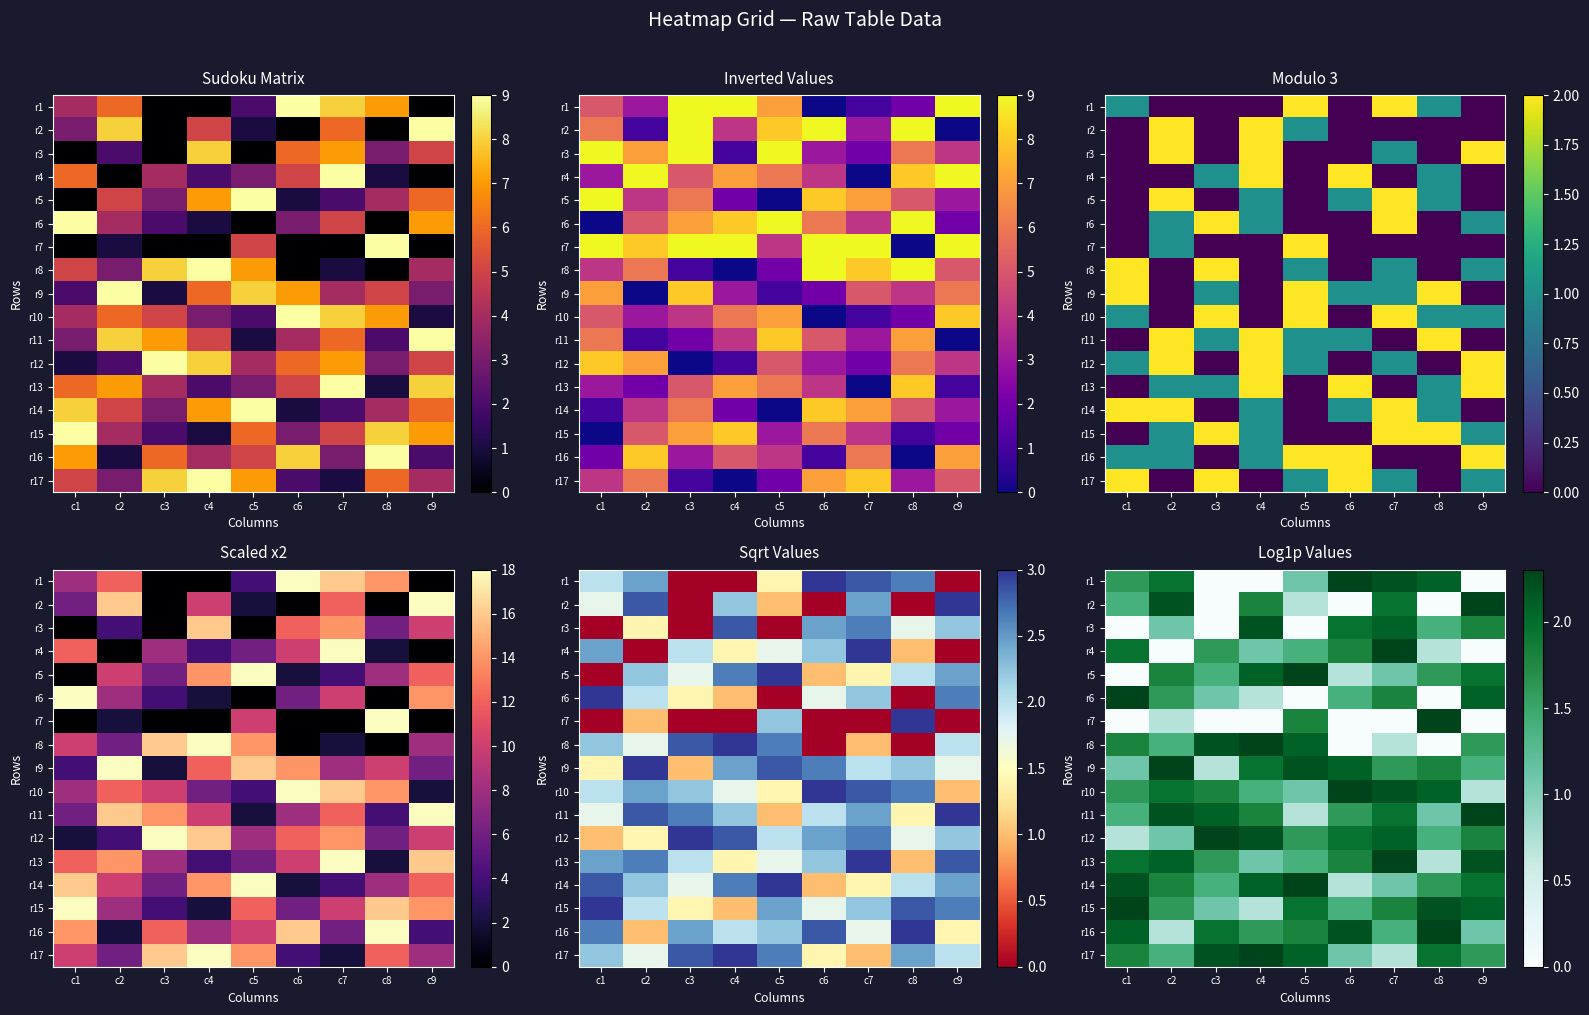

Between c3 and c7, which is larger?

c7